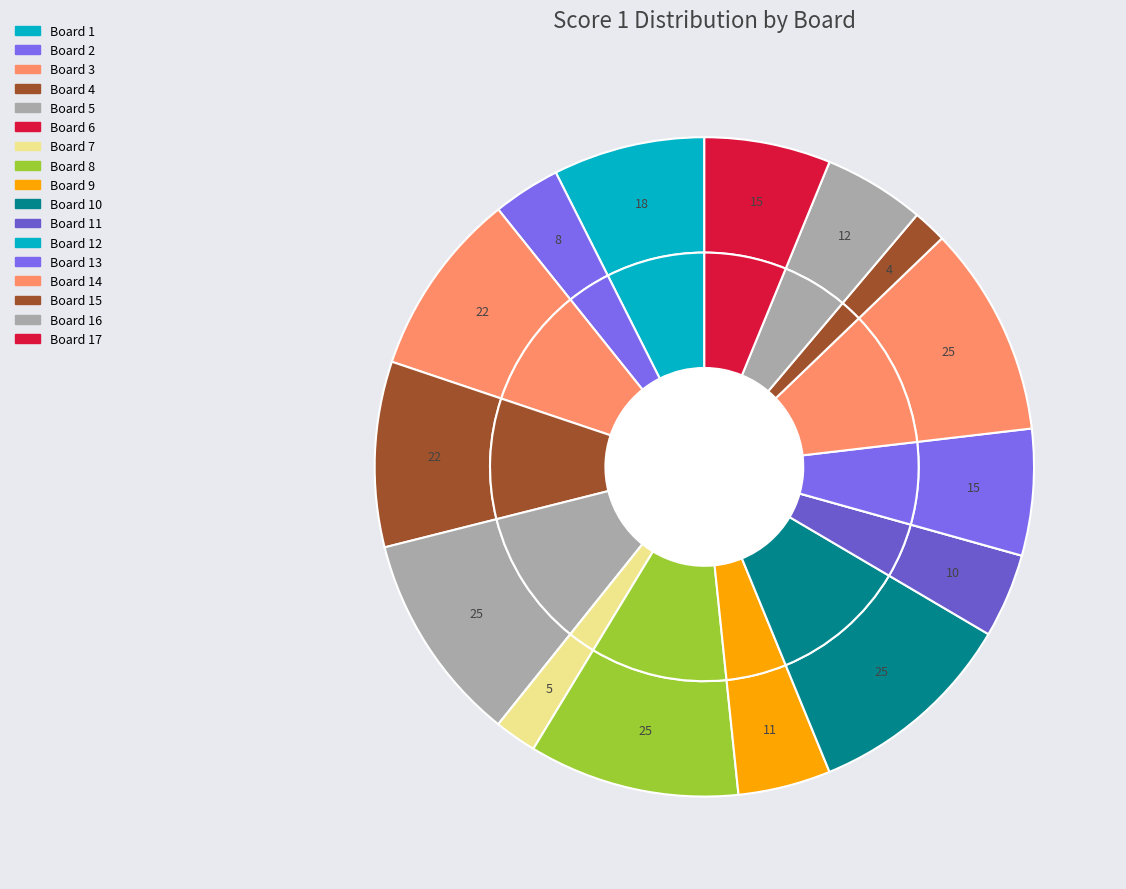

To the nearest percent, what portion does Board 3 represent?

9%